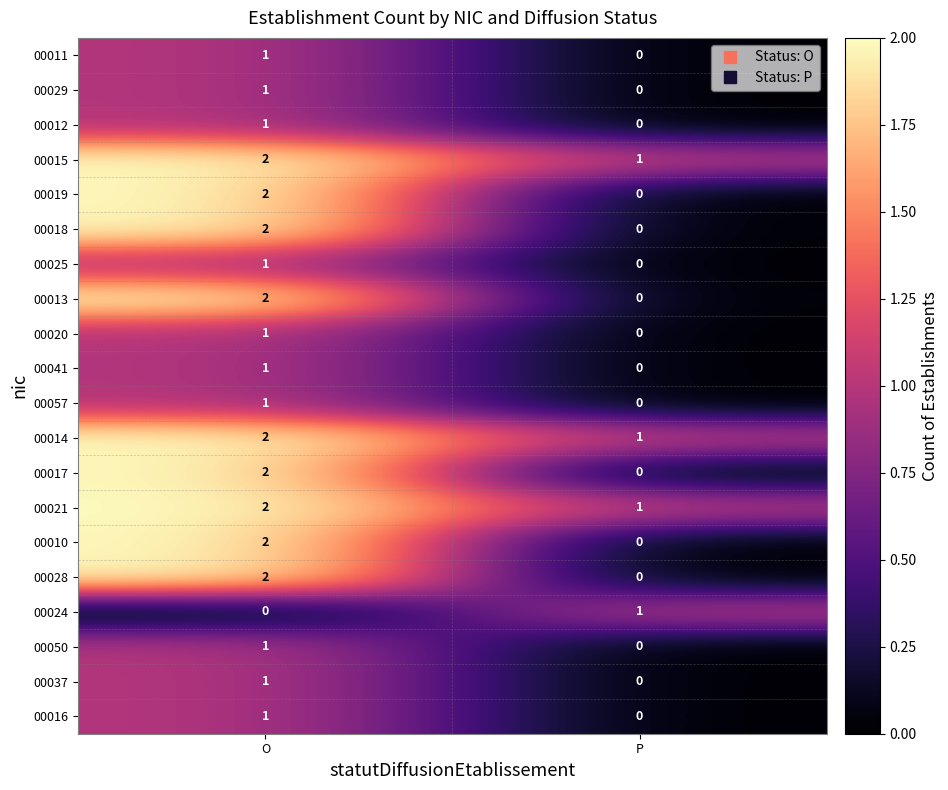

Is the value of 00018 at O greater than the value of 00015 at P?

Yes